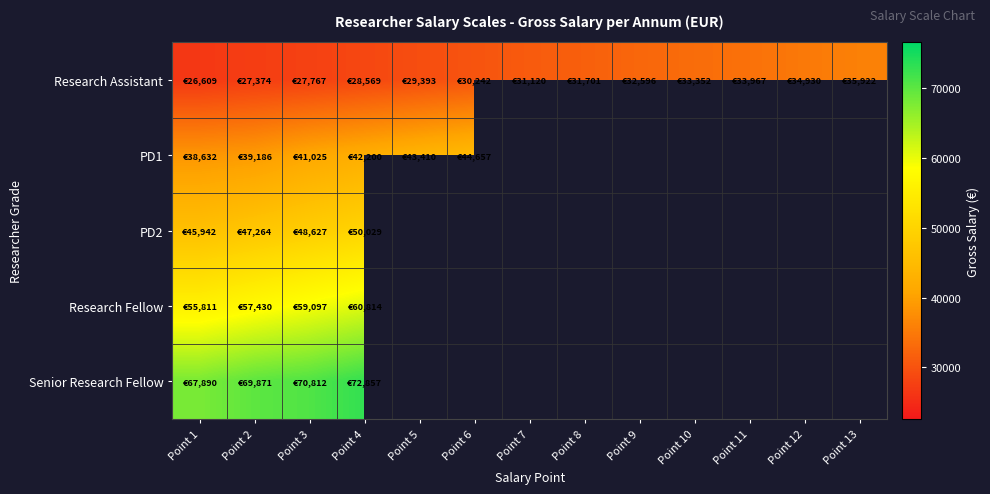

Rank the series by their maximum value, from lowest to highest.

Research Assistant, PD1, PD2, Research Fellow, Senior Research Fellow